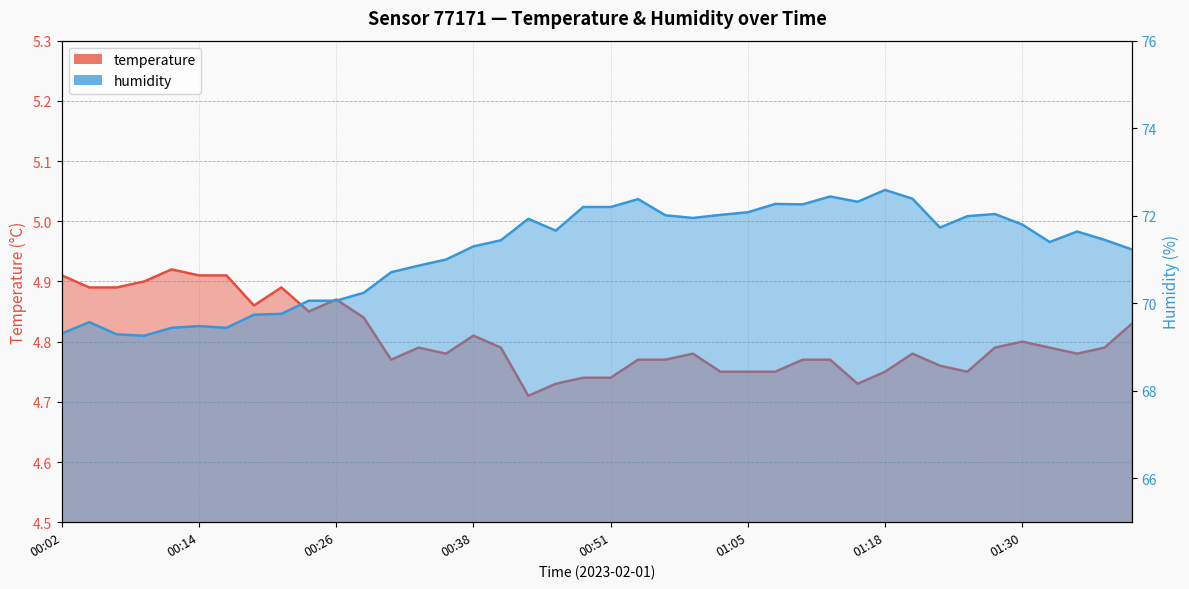

Rank the categories by humidity value from highest to lowest.

01:18, 01:13, 01:20, 00:53, 01:15, 01:08, 01:10, 00:48, 00:51, 01:05, 01:27, 01:03, 00:56, 01:25, 00:58, 00:43, 01:30, 01:23, 00:46, 01:35, 01:37, 00:41, 01:32, 00:38, 01:40, 00:36, 00:33, 00:31, 00:29, 00:24, 00:26, 00:21, 00:19, 00:04, 00:14, 00:11, 00:16, 00:02, 00:07, 00:09